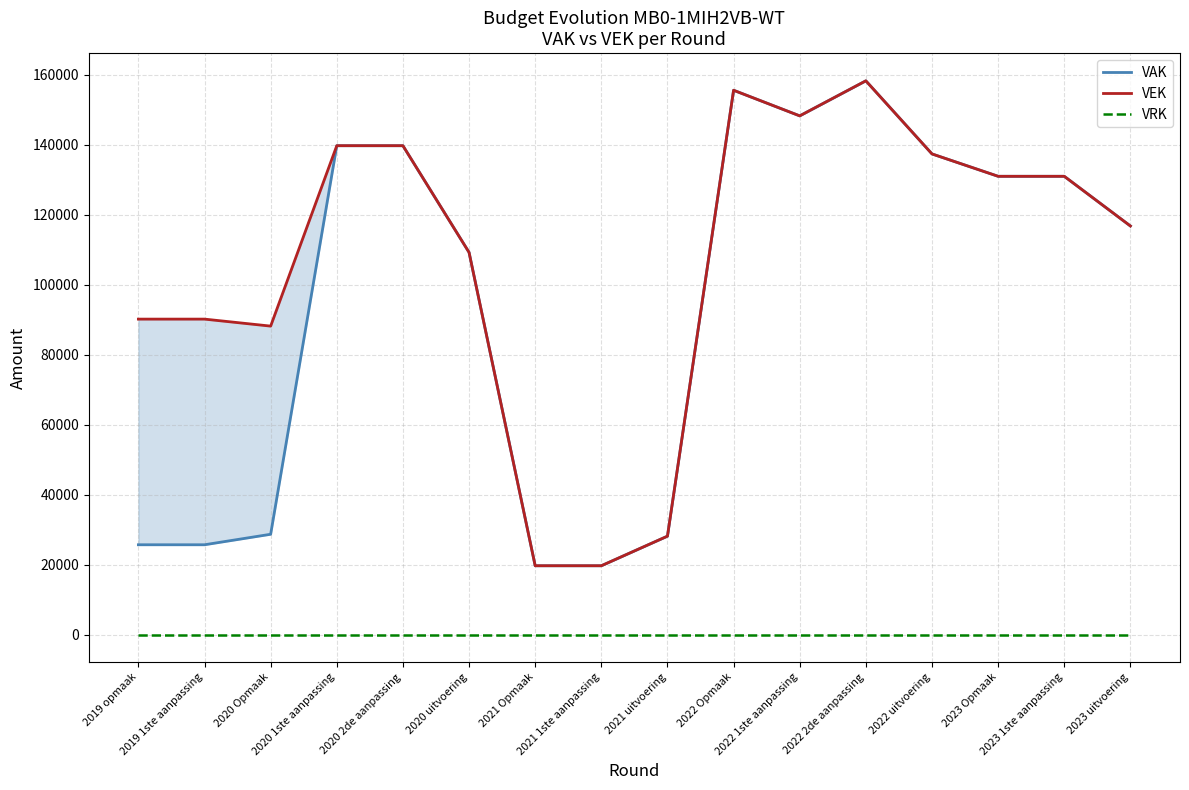

Rank the series by their maximum value, from lowest to highest.

VRK, VAK, VEK